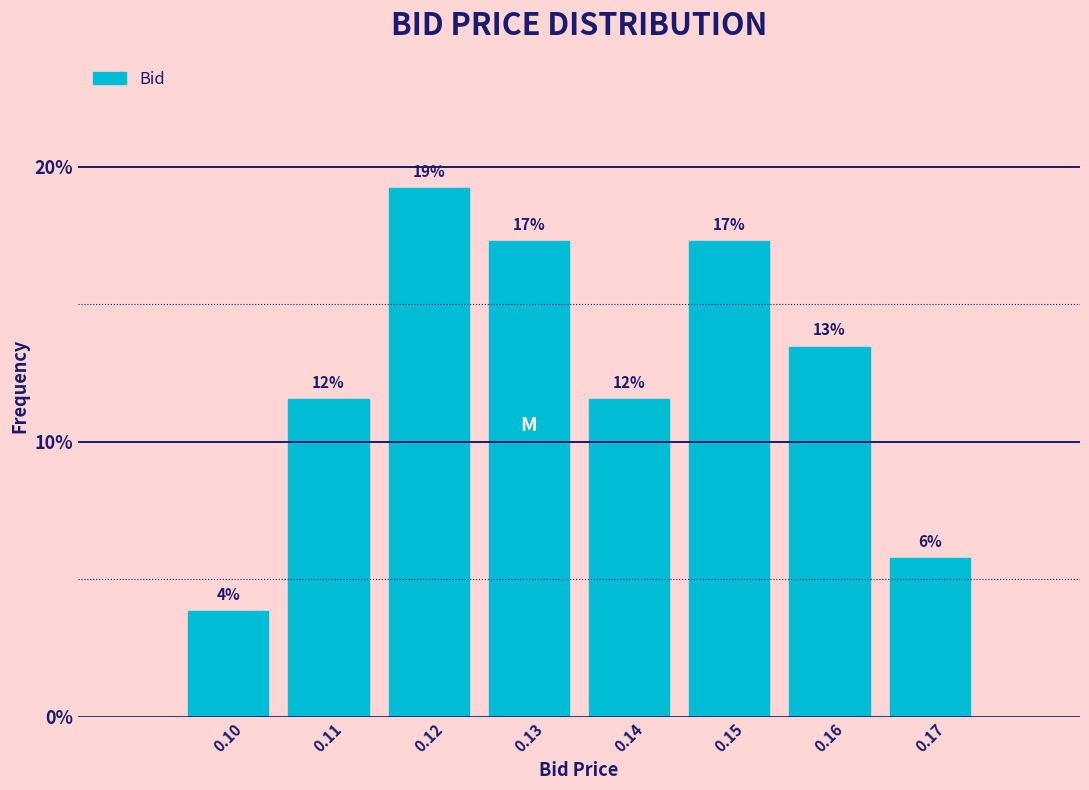

Does the chart contain any negative values?

No